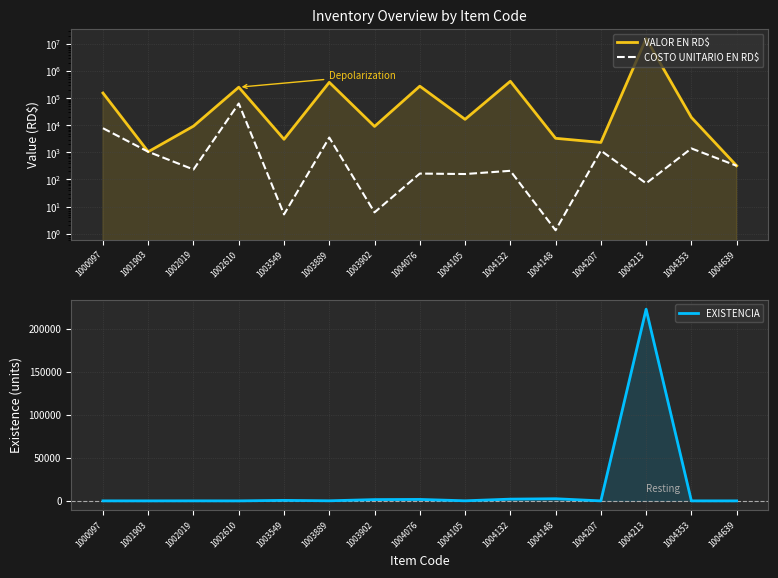

The COSTO UNITARIO EN RD$ series shows 122.1 at 1002019. True or false?

False